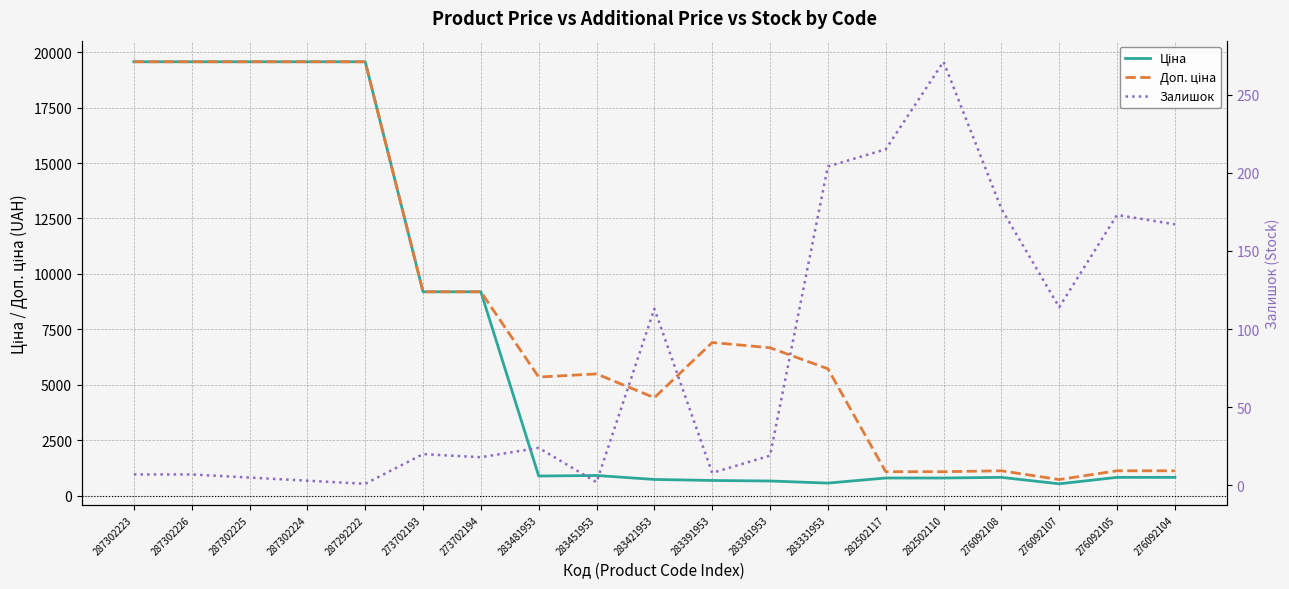

The value of Доп. ціна at 287302225 is 28735.6. True or false?

False